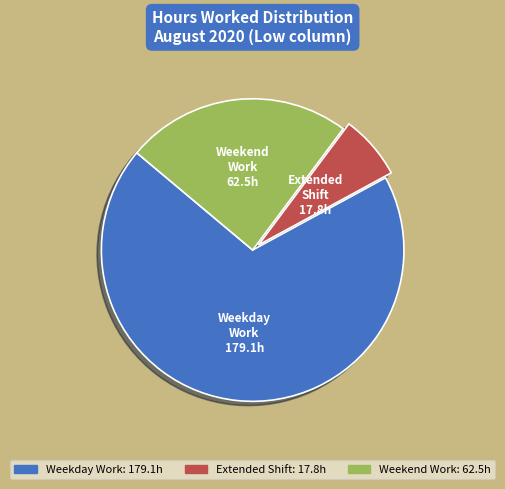

Is there a majority slice in this chart?

Yes